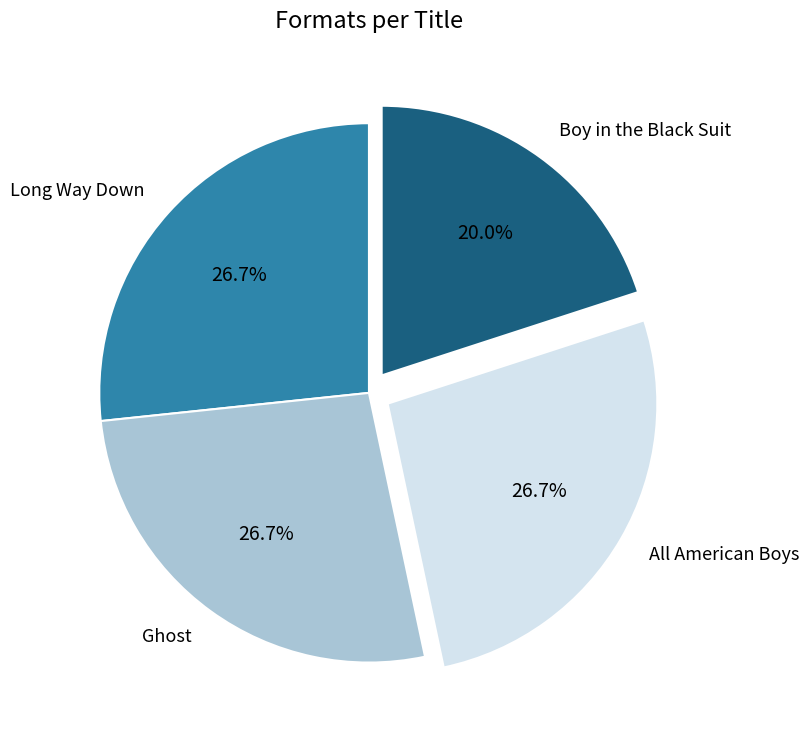

To the nearest percent, what is the difference between the All American Boys and Boy in the Black Suit slice percentages?

7%